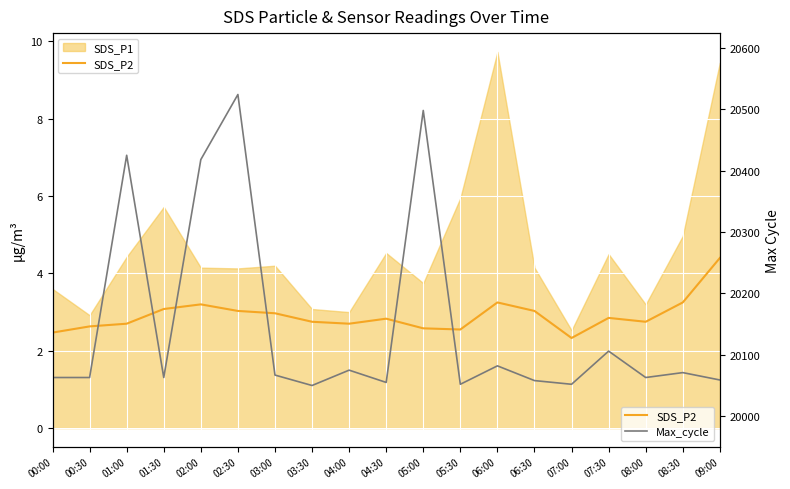

What is the highest value of the Max_cycle series?

20524.0